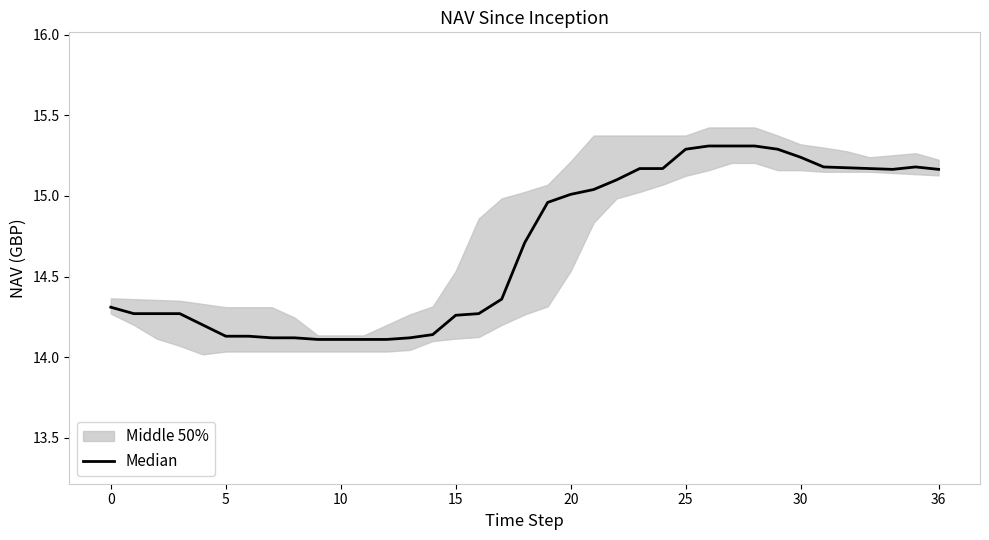

Is it true that the value at 25 is 15.3?

True